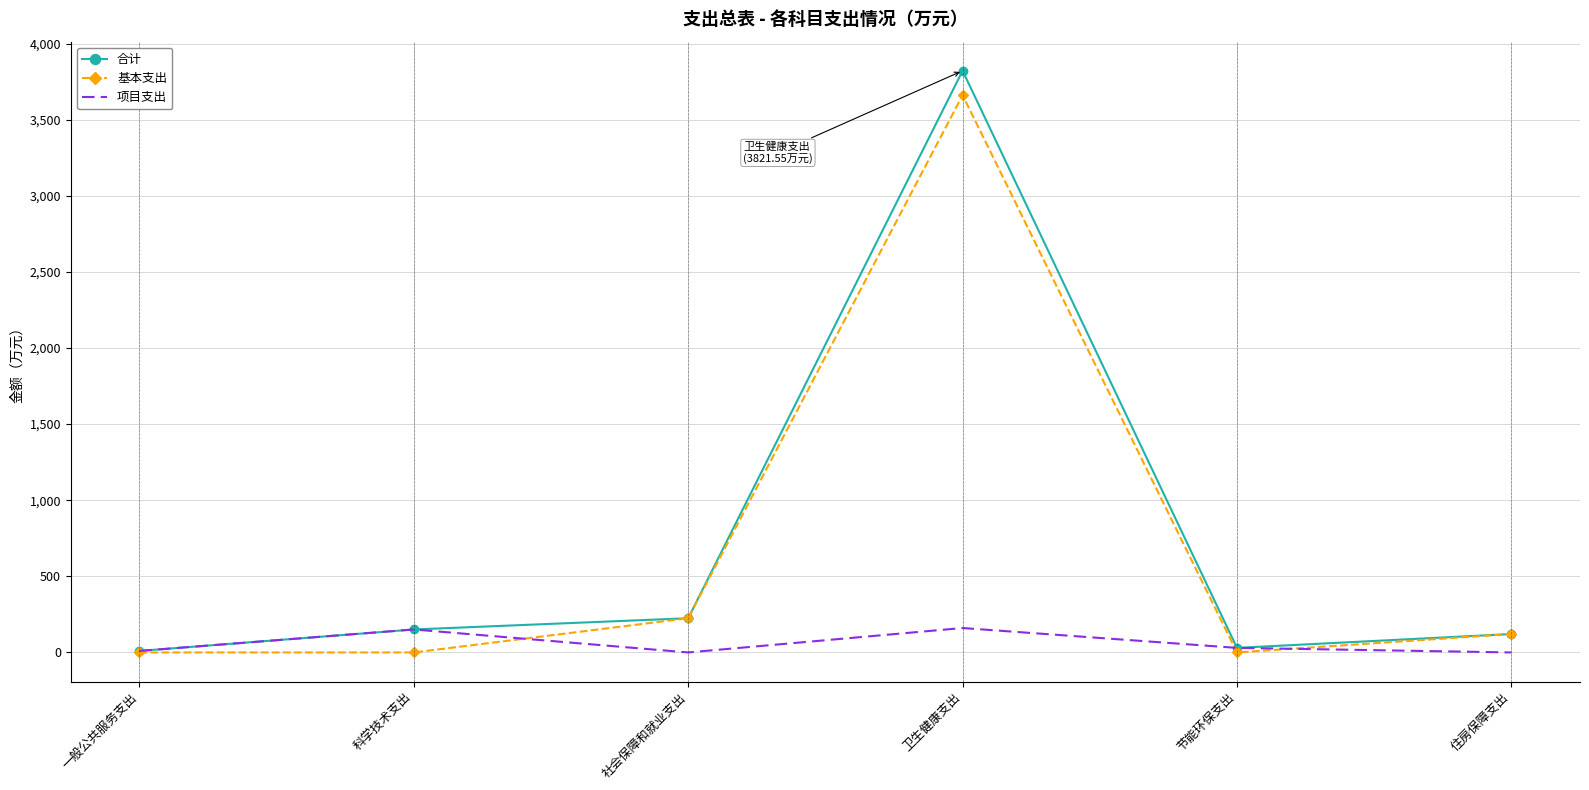

Which label corresponds to the largest value in the chart?

卫生健康支出